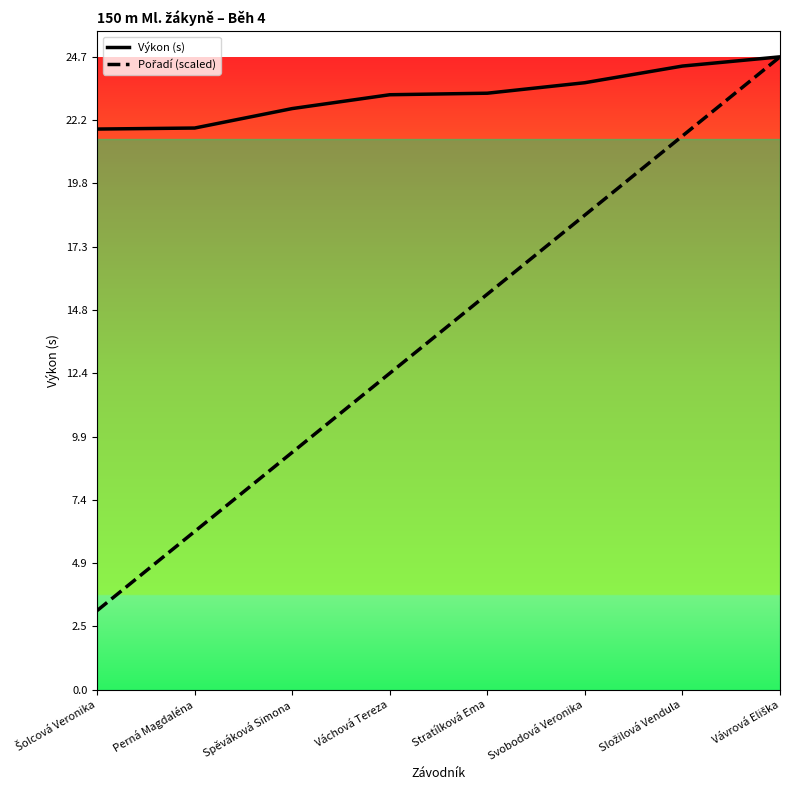

Which has a higher value, Svobodová Veronika or Váchová Tereza?

Svobodová Veronika